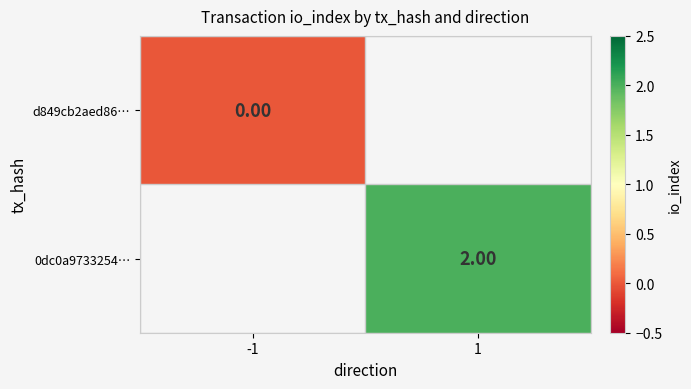

How many categories are shown in the chart?

2